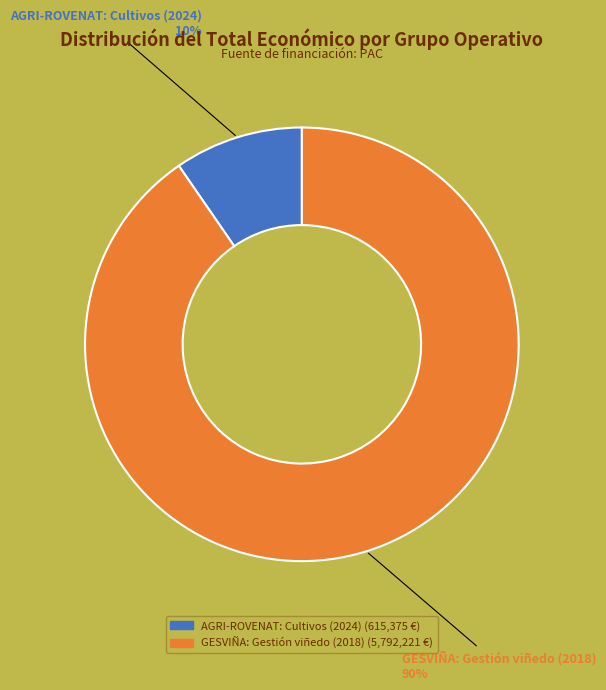

What percentage is the GESVIÑA: Gestión viñedo (2018) slice, to the nearest percent?

90%